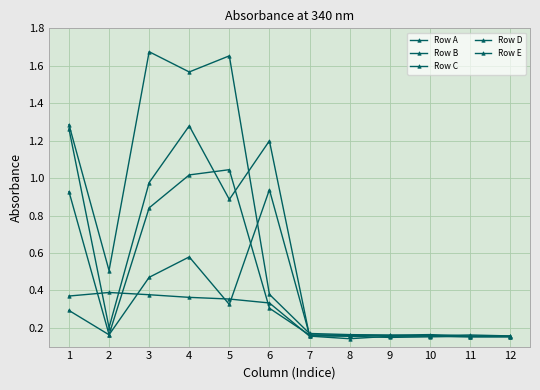

What is the greatest value displayed?

1.7